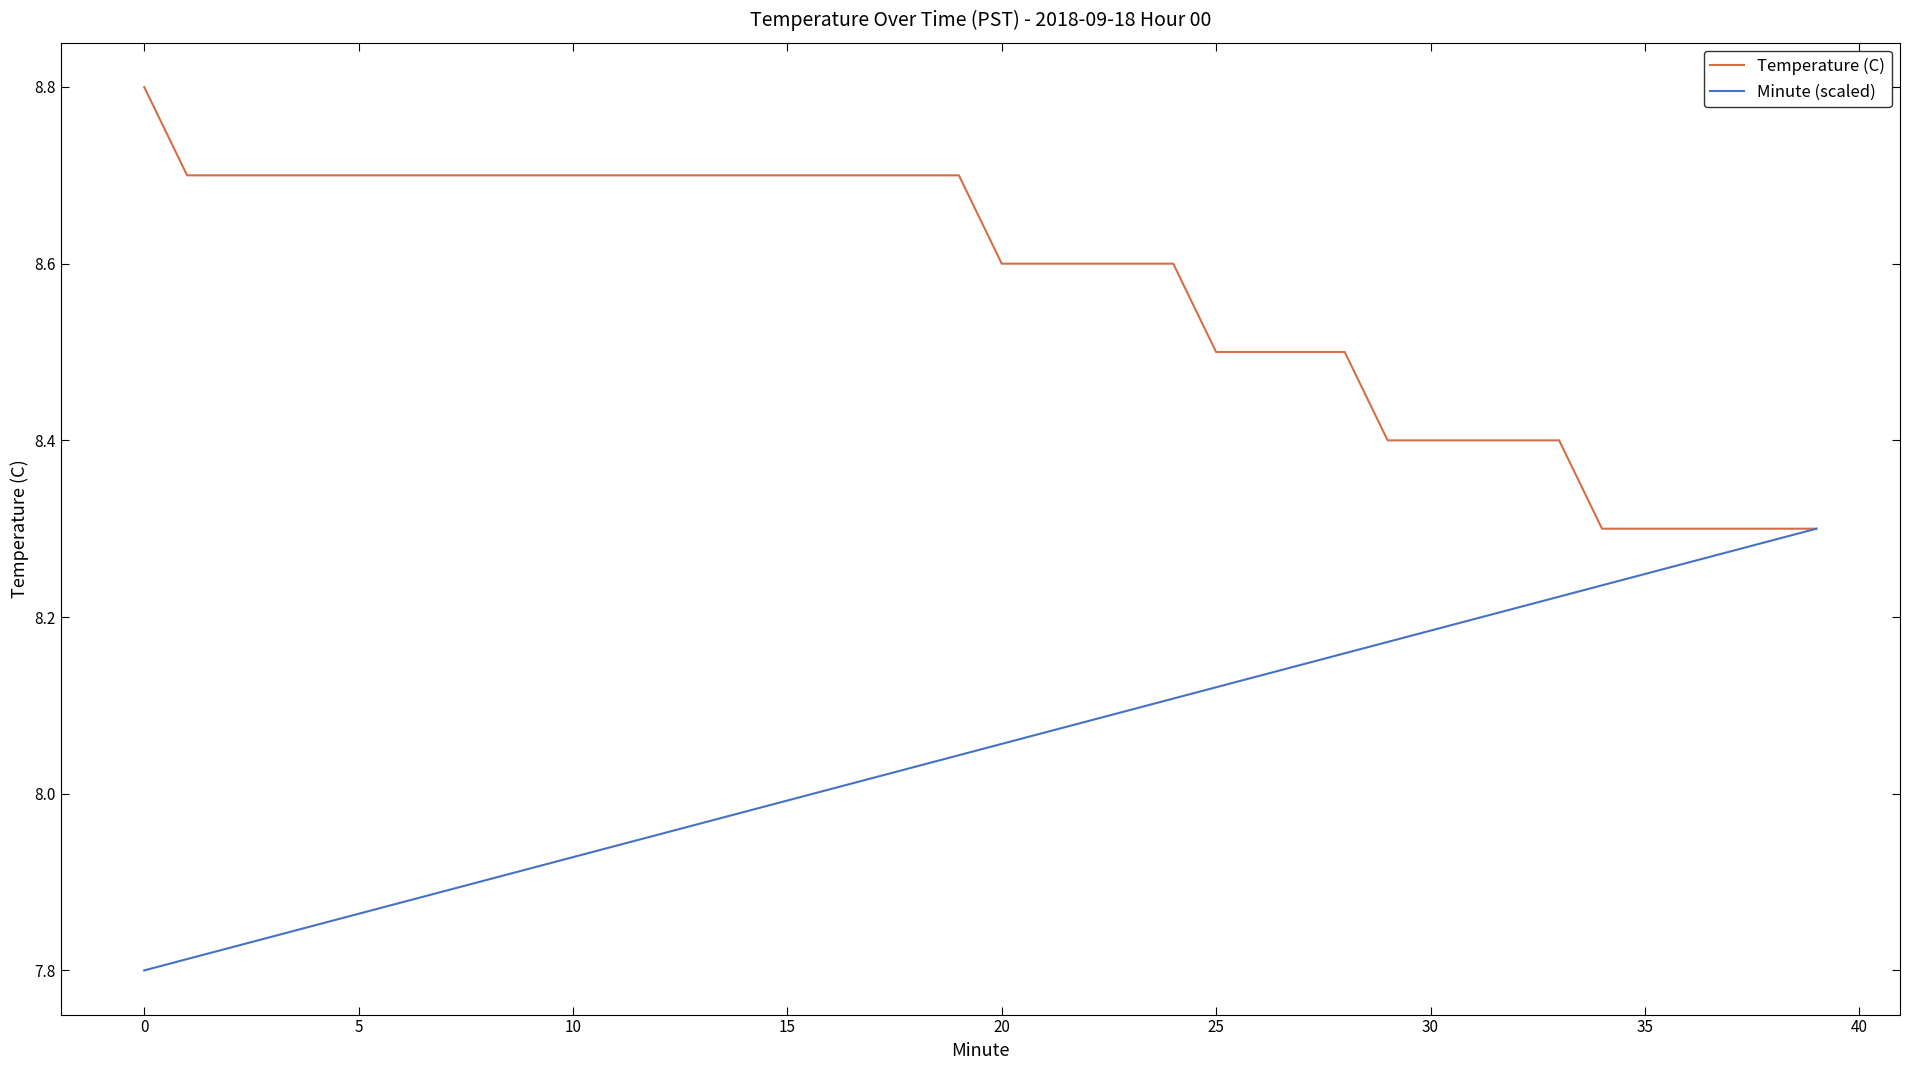

List the series in order of their overall mean, lowest first.

Minute (scaled), Temperature (C)